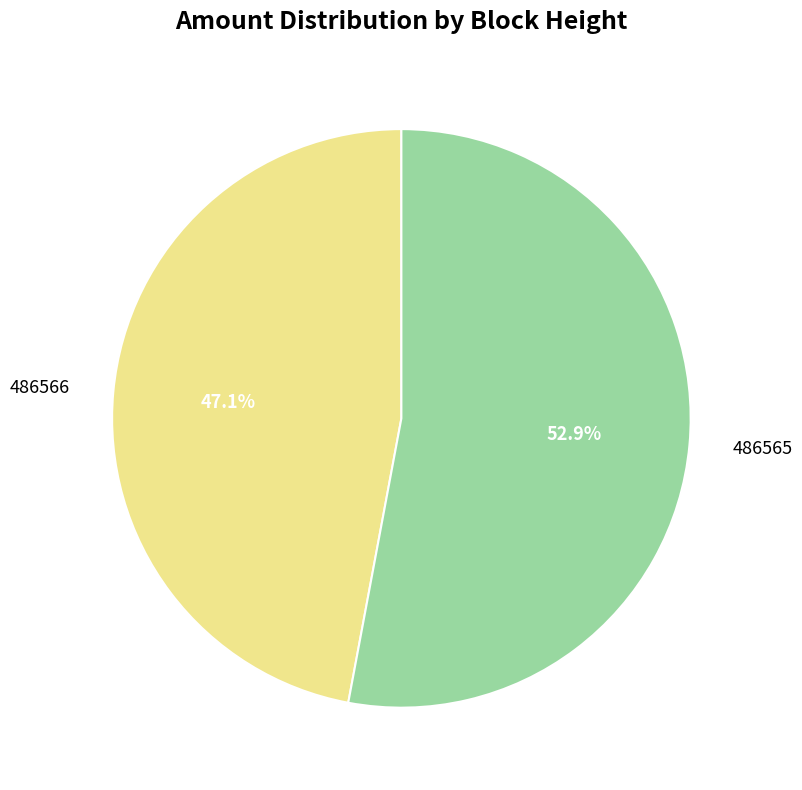

What is the total percentage of 486566 and 486565?

100.0%